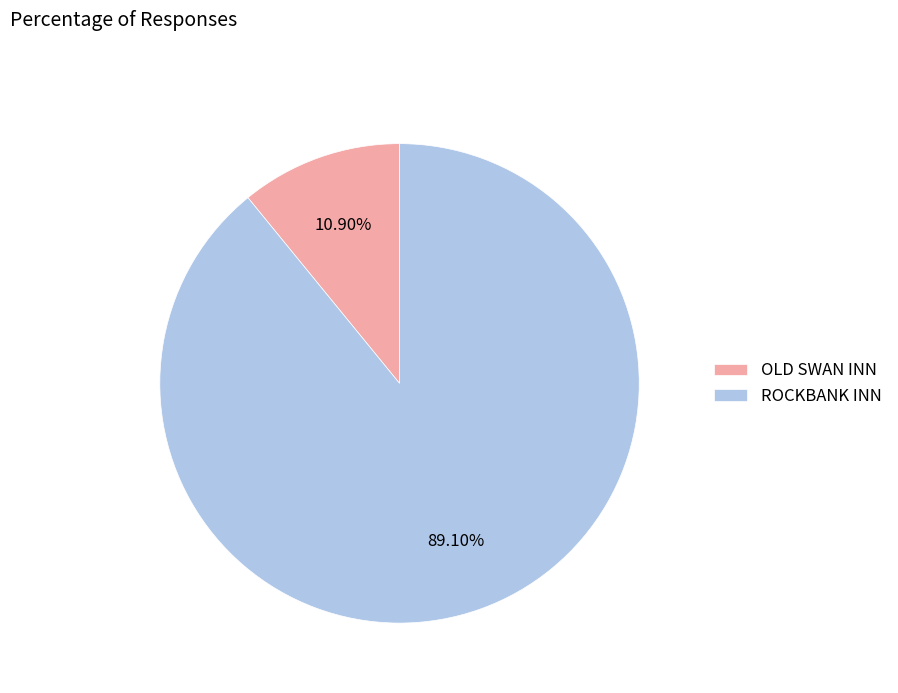

How many slices are in this pie chart?

2